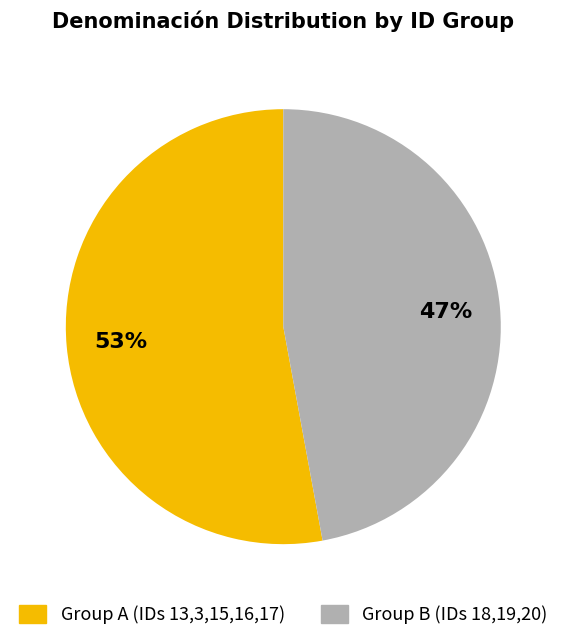

Is there a majority slice in this chart?

Yes